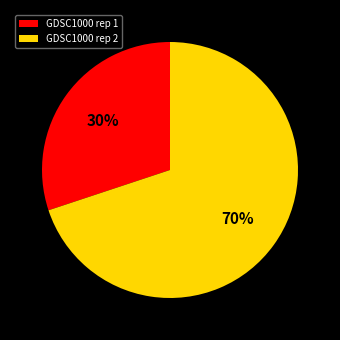

How many segments does this pie chart have?

2